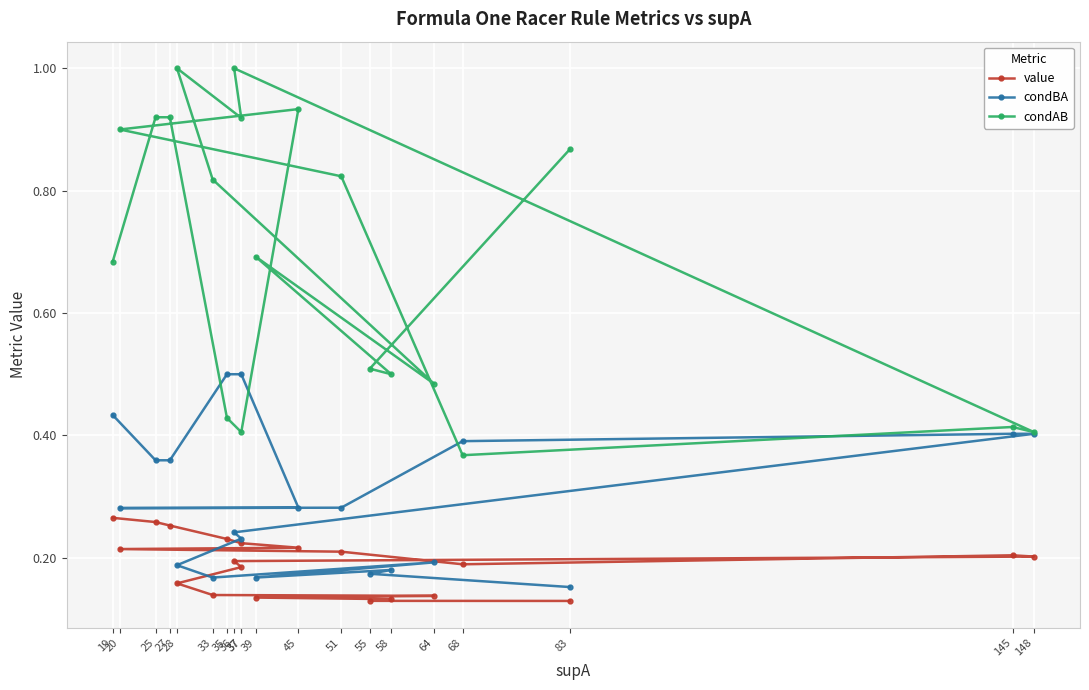

Which series has the largest total across all categories?

condAB